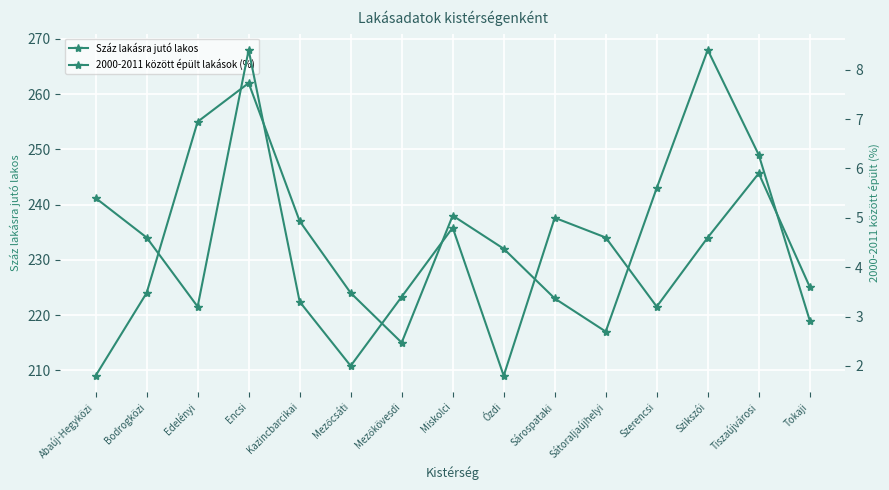

What is the sum of the 2000-2011 között épült lakások (%) values at Abaúj-Hegyközi and Sátoraljaújhelyi?

10.0